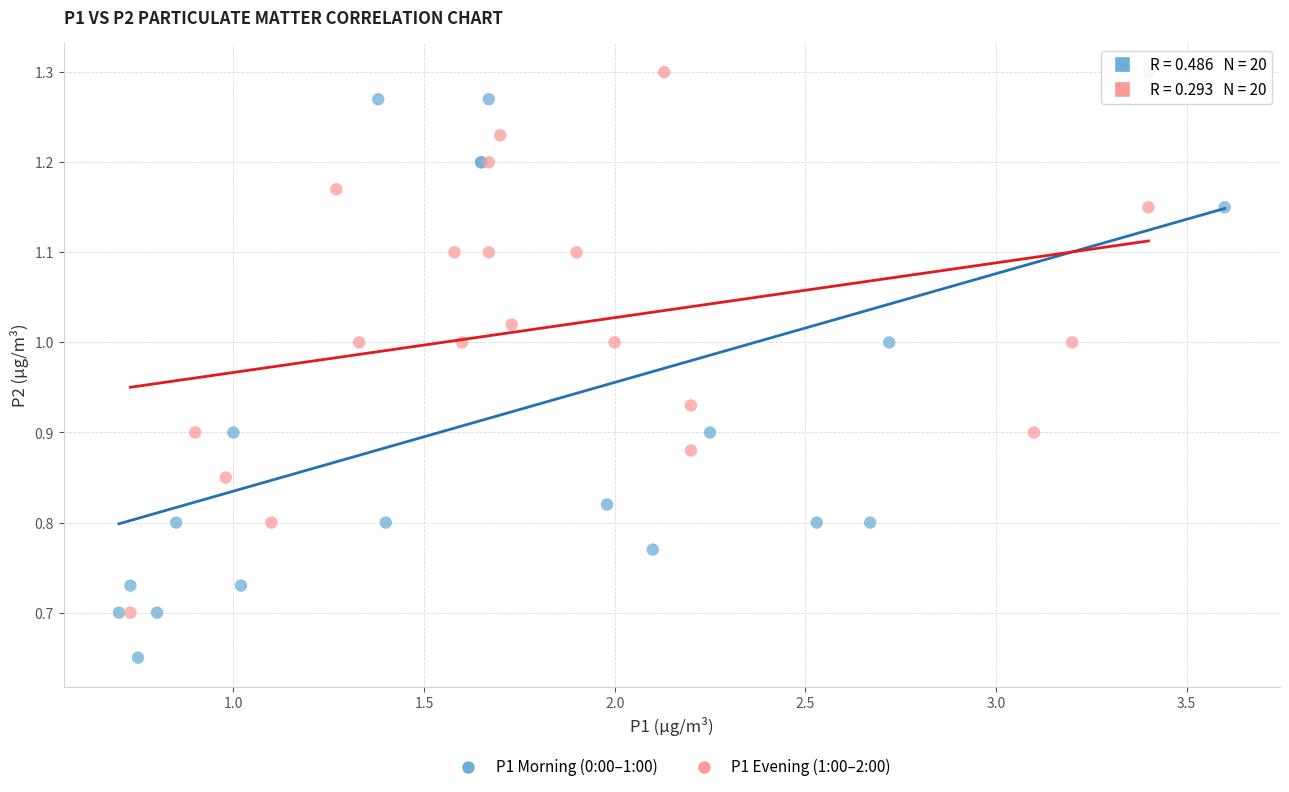

Which series contains the lowest Y value?

P1 Morning (0:00–1:00)